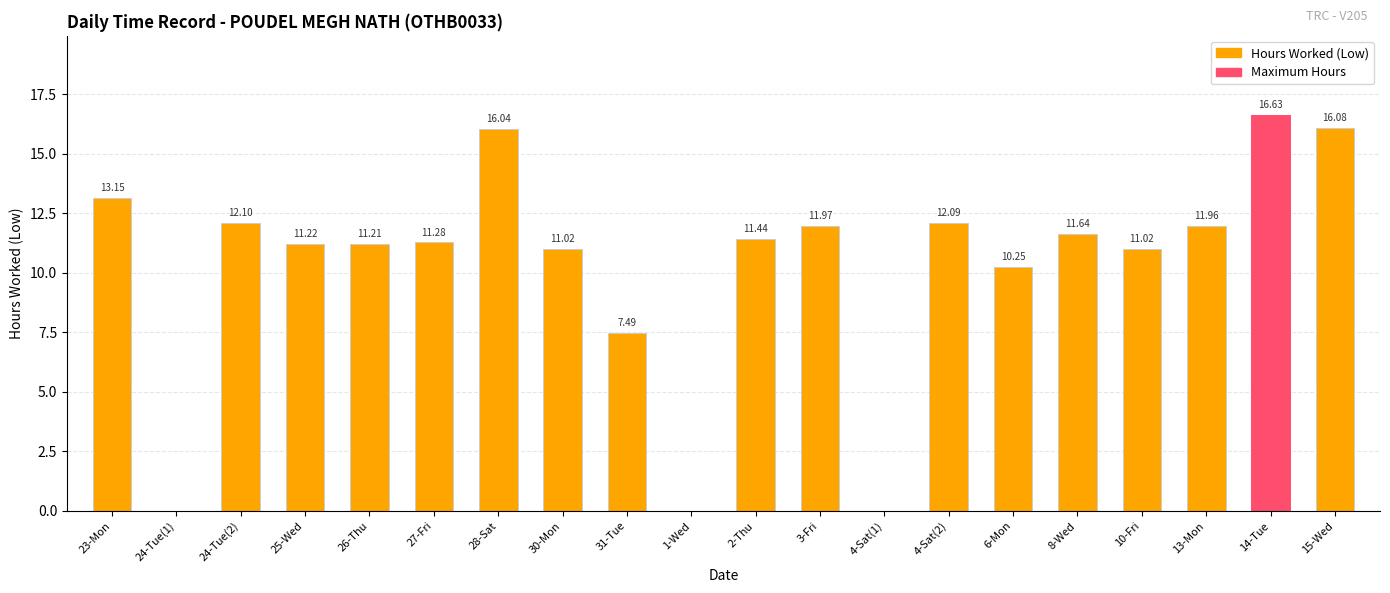

What is the ratio of the value at 2-Thu to the value at 23-Mon?

0.9